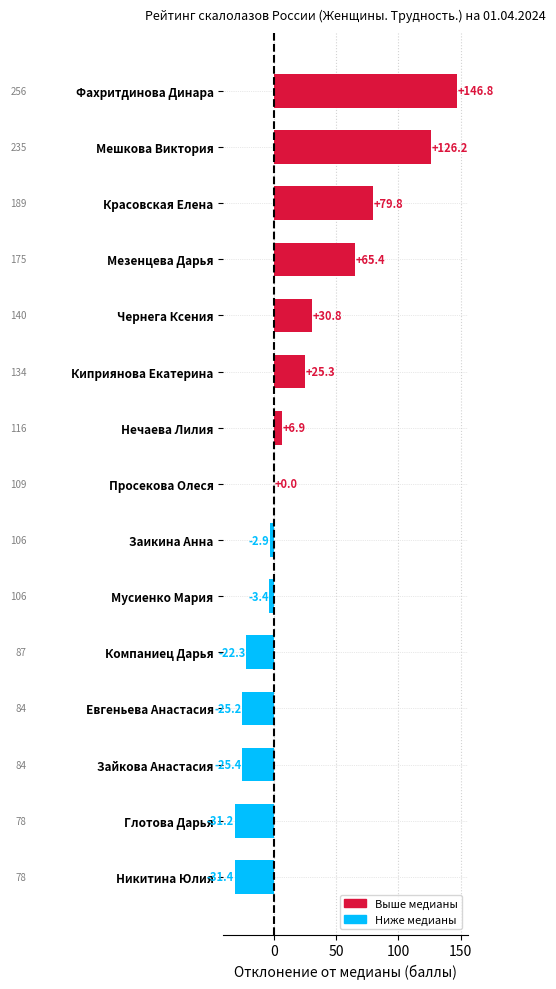

Between Глотова Дарья and Чернега Ксения, which is larger?

Чернега Ксения